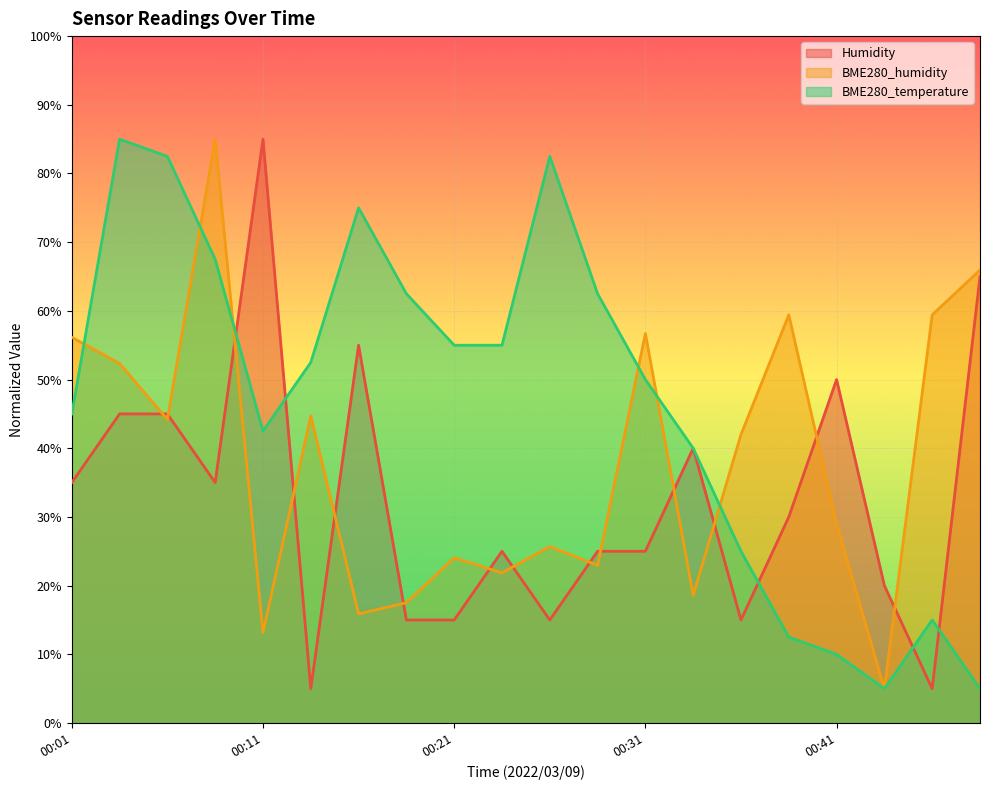

Reading right to left, what are all the values shown in this chart?

Humidity: 65.0	5.0	20.0	50.0	30.0	15.0	40.0	25.0	25.0	15.0	25.0	15.0	15.0	55.0	5.0	85.0	35.0	45.0	45.0	35.0
BME280_humidity: 66.0	59.4	5.0	28.9	59.4	42.0	18.6	56.7	23.0	25.7	21.9	24.0	17.5	15.9	44.7	13.2	85.0	44.2	52.3	56.2
BME280_temperature: 5.0	15.0	5.0	10.0	12.5	25.0	40.0	50.0	62.5	82.5	55.0	55.0	62.5	75.0	52.5	42.5	67.5	82.5	85.0	45.0